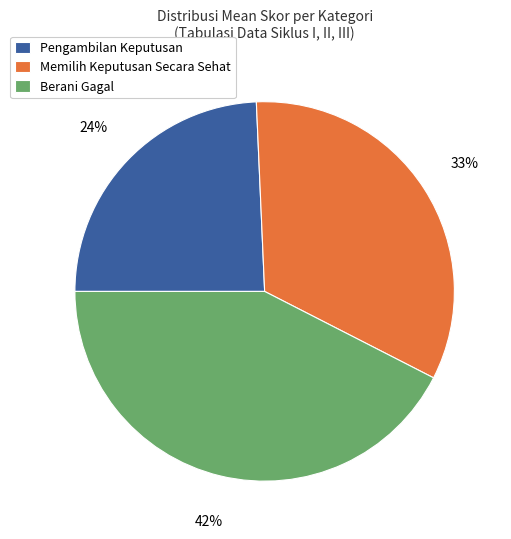

What is the smallest slice in the pie chart?

Pengambilan Keputusan